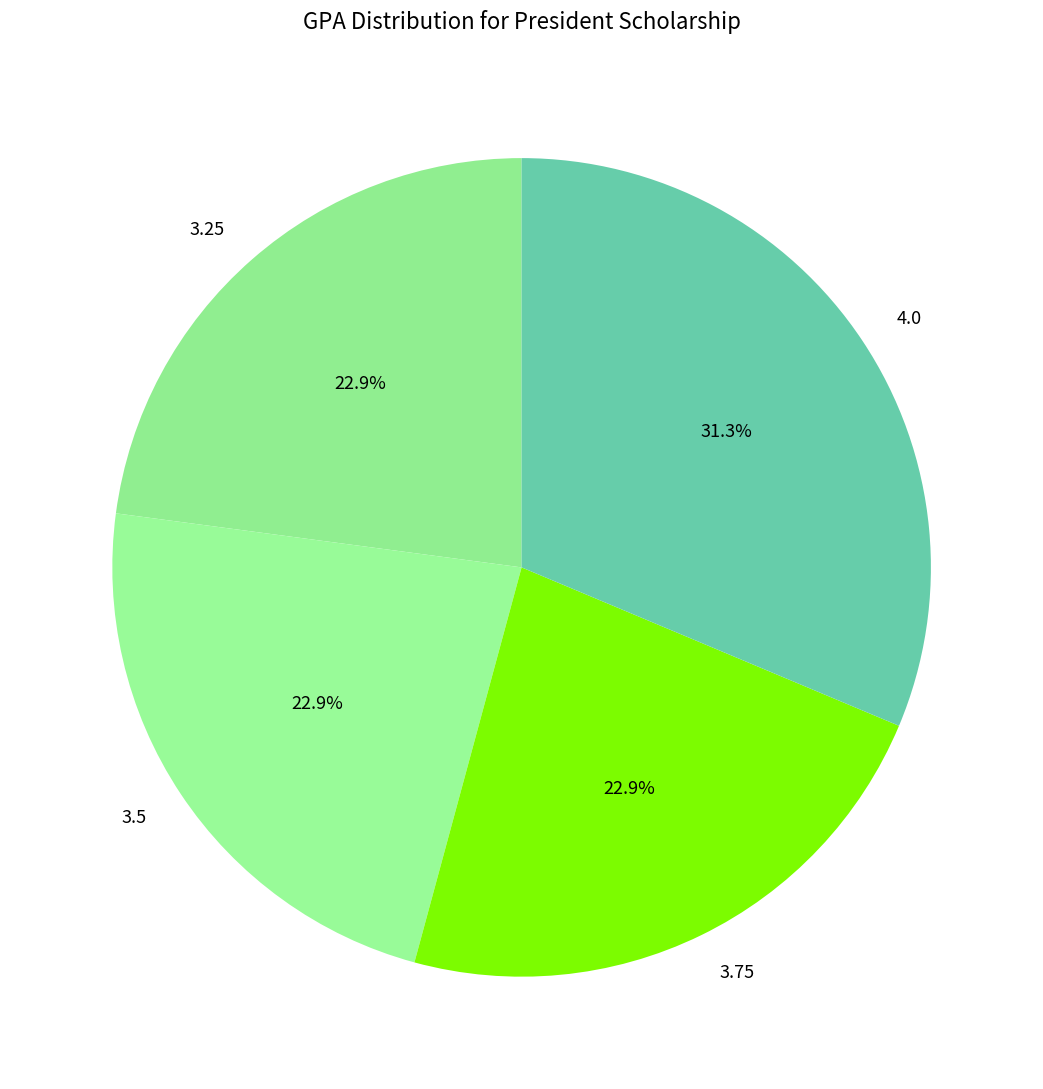

Count the number of slices in the pie.

4